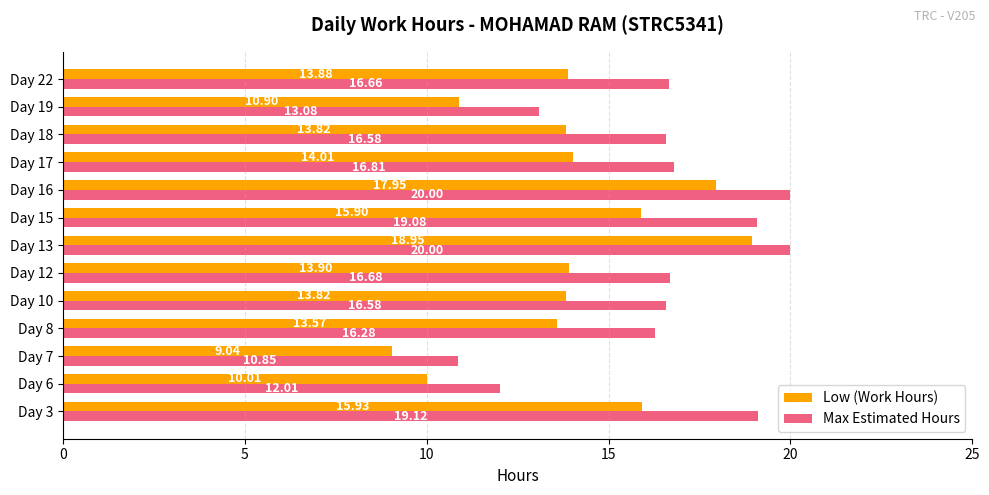

What is the average value of the Max Estimated Hours series?

16.4